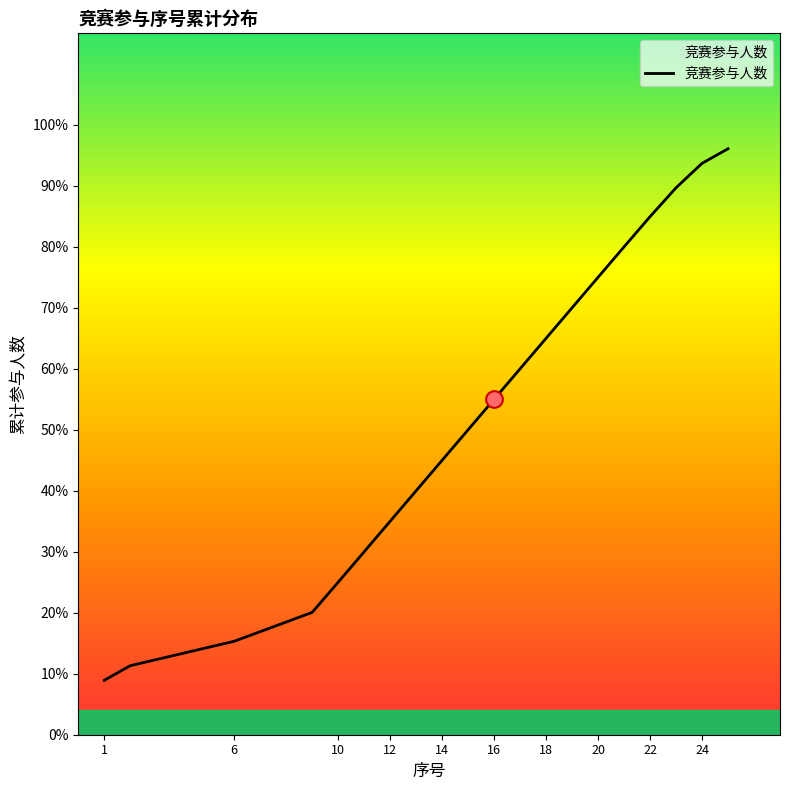

What is the label of the 13th point from the left?

18